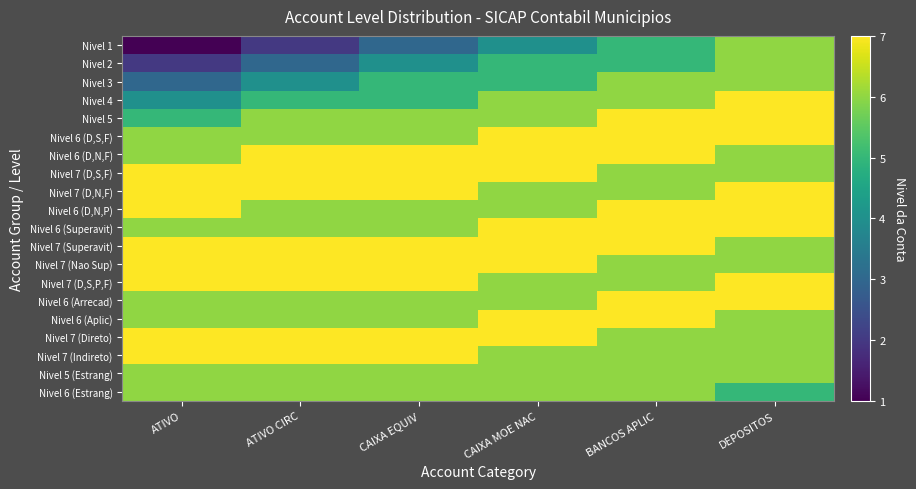

Which label corresponds to the largest value in the chart?

DEPOSITOS